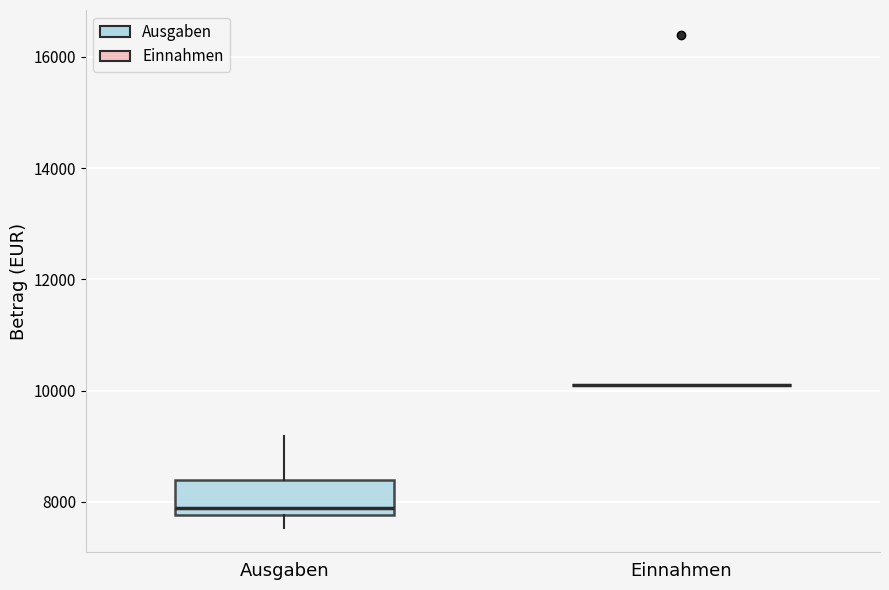

Reading left to right, transcribe this box plot: for each box, give where its median line is, the range the box spans, and where its two whiskers end, as read against the y-axis. The values are not printed on the chart, so give them approximately, as read against the axis.

Ausgaben: median 7800 (just above the box's lower edge), box 7800 to 8400, whiskers 7600 to 9200
Einnahmen: box collapsed to a line at 10200, whiskers 10200 to 10200